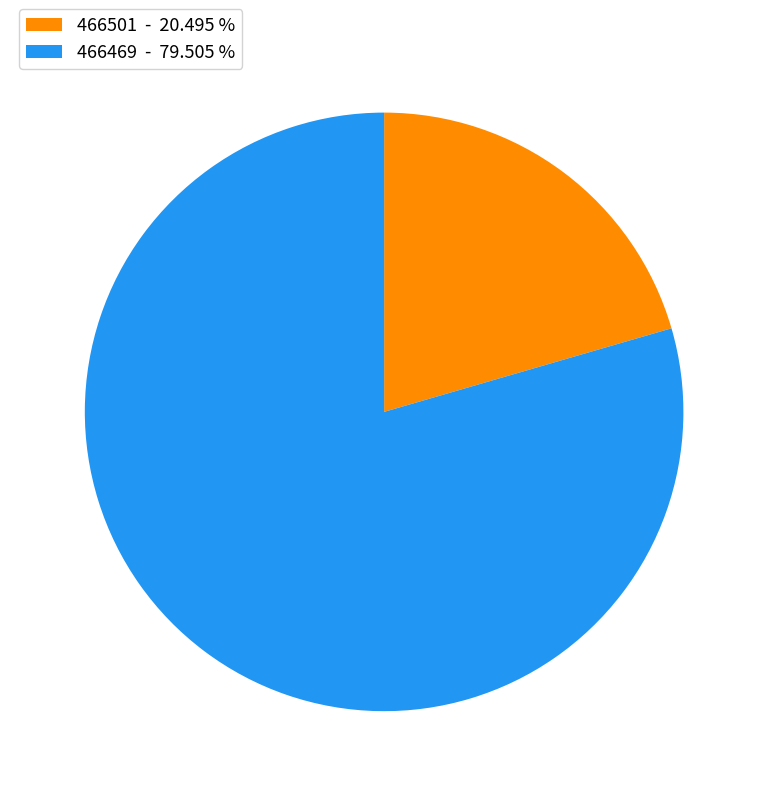

The 466501 slice represents 20% of the pie. True or false?

True